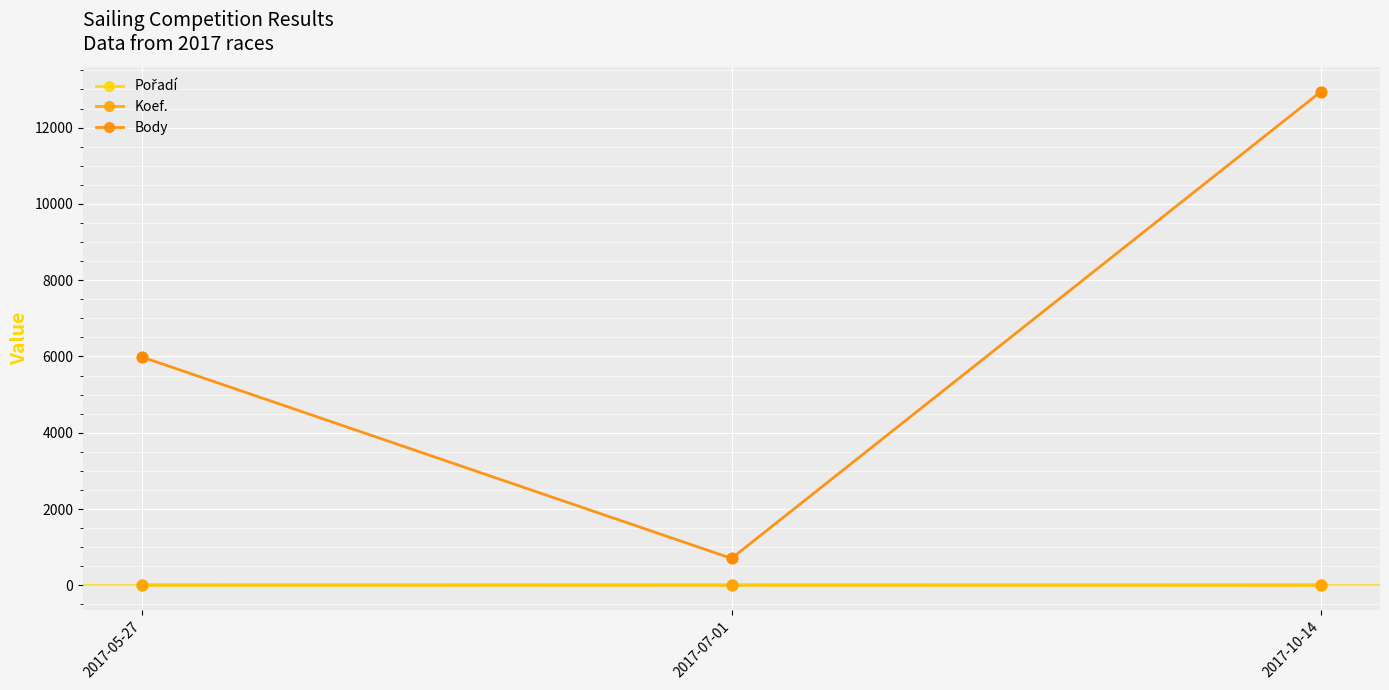

At which category is the sum across all series the highest?

2017-10-14